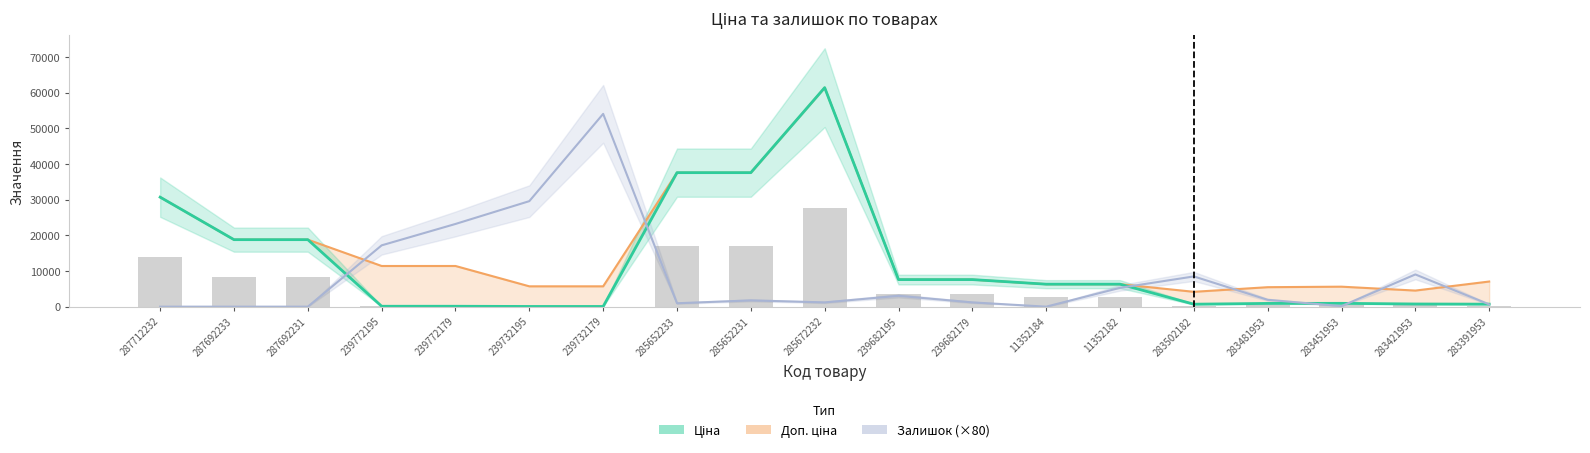

What is the sum of the Ціна values at 11352182 and 287692233?

25105.6